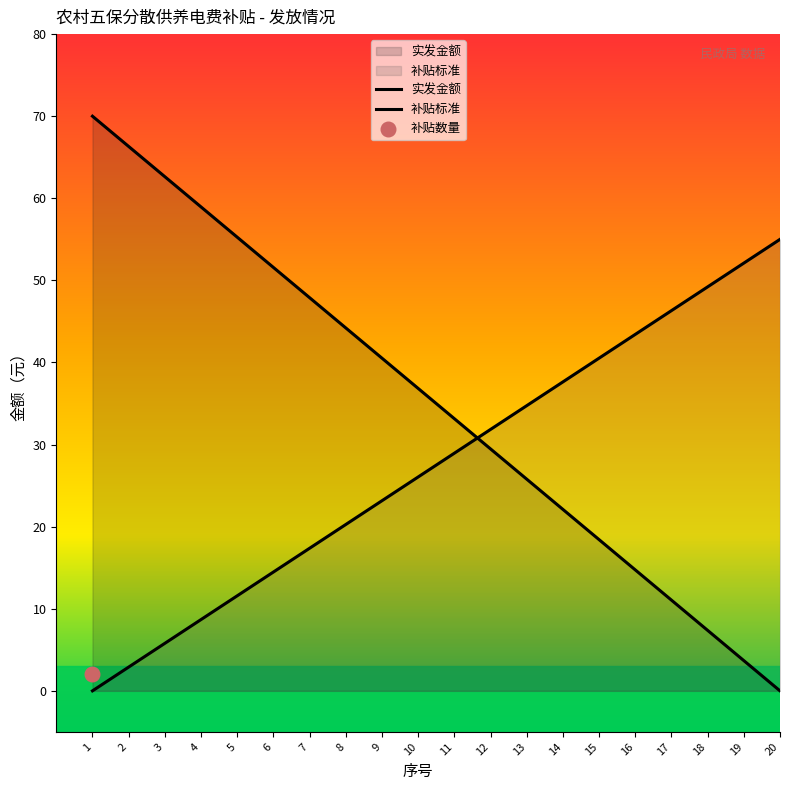

What is the total value across all series at 11?

62.1